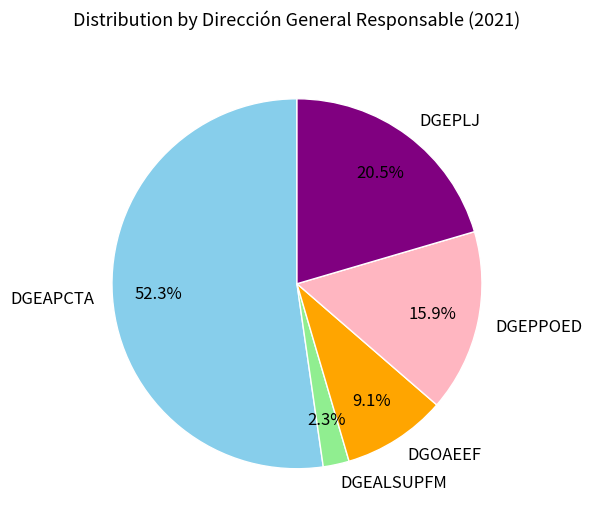

Which category accounts for the majority?

DGEAPCTA